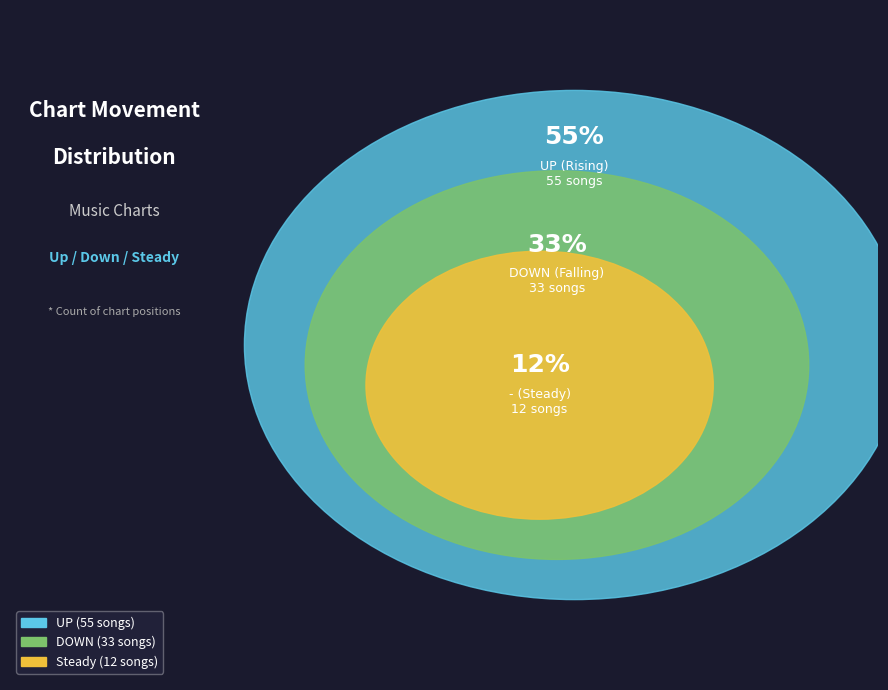

Is it true that down is 33% of the pie?

True